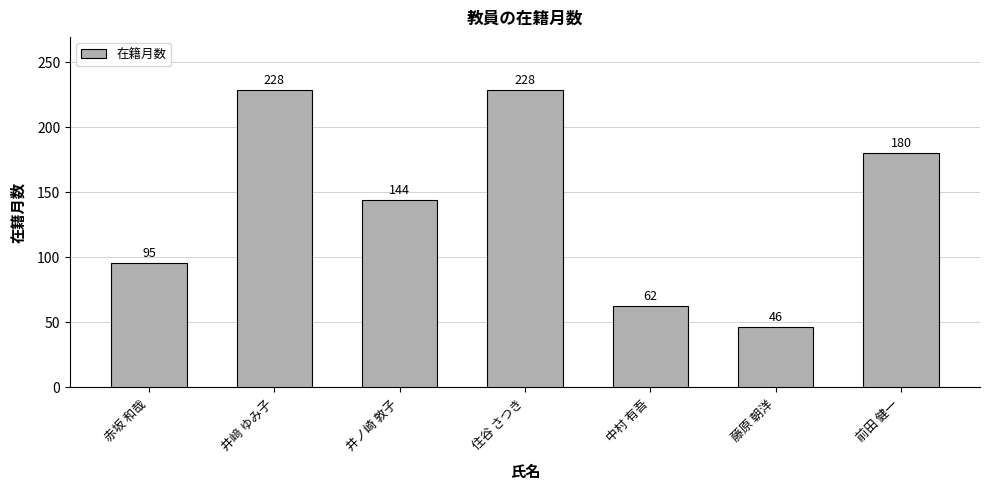

How many bars are there in total?

7